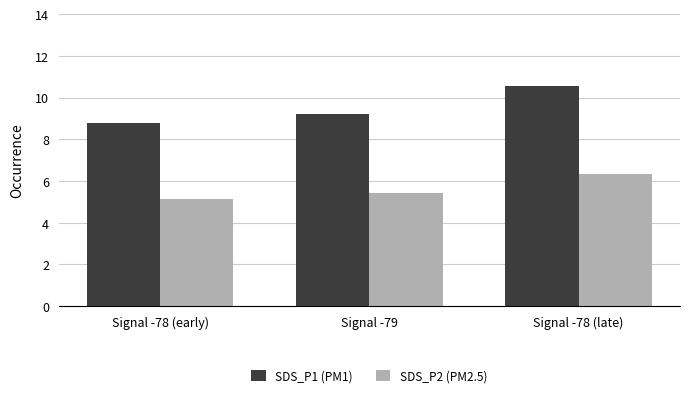

Between Signal -79 and Signal -78 (late), which series saw the biggest shift?

SDS_P1 (PM1)